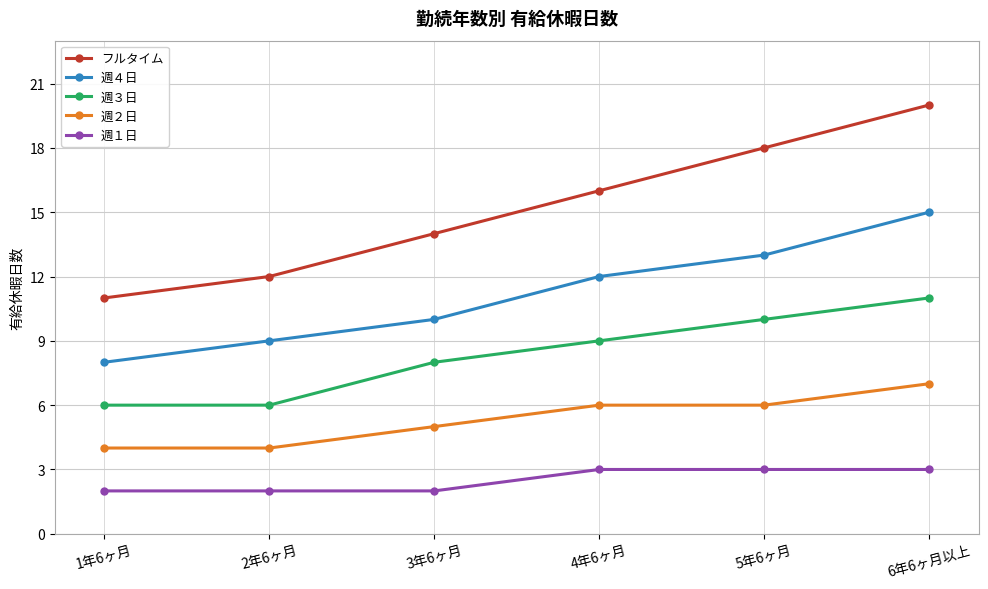

Does the chart have visible grid lines?

Yes